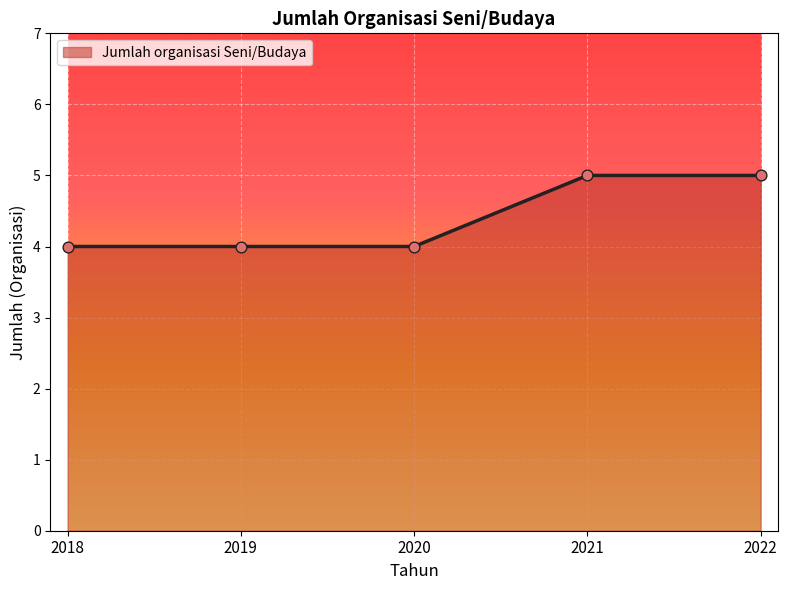

Between 2021 and 2020, which is larger?

2021